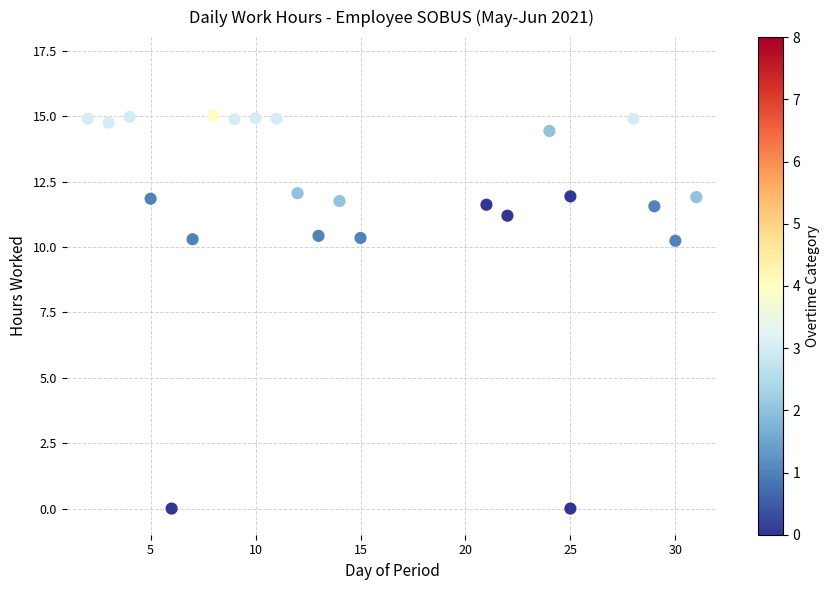

What is the range of Y values (max minus min)?

15.0